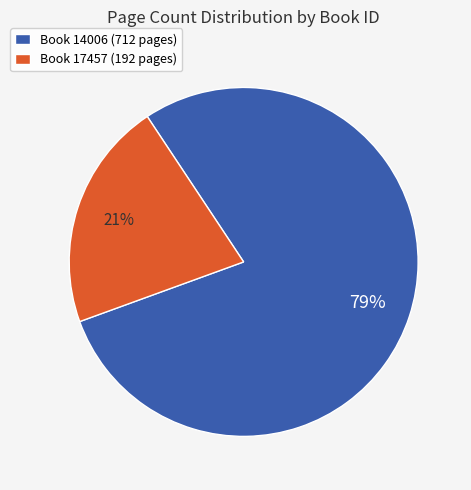

Does any single category account for the majority?

Yes